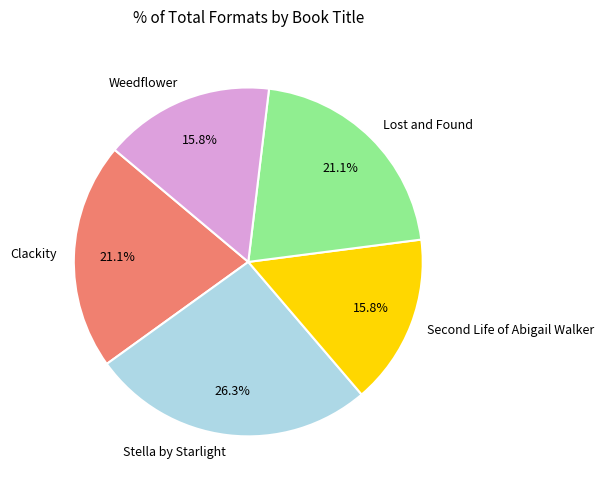

Is there a majority slice in this chart?

No